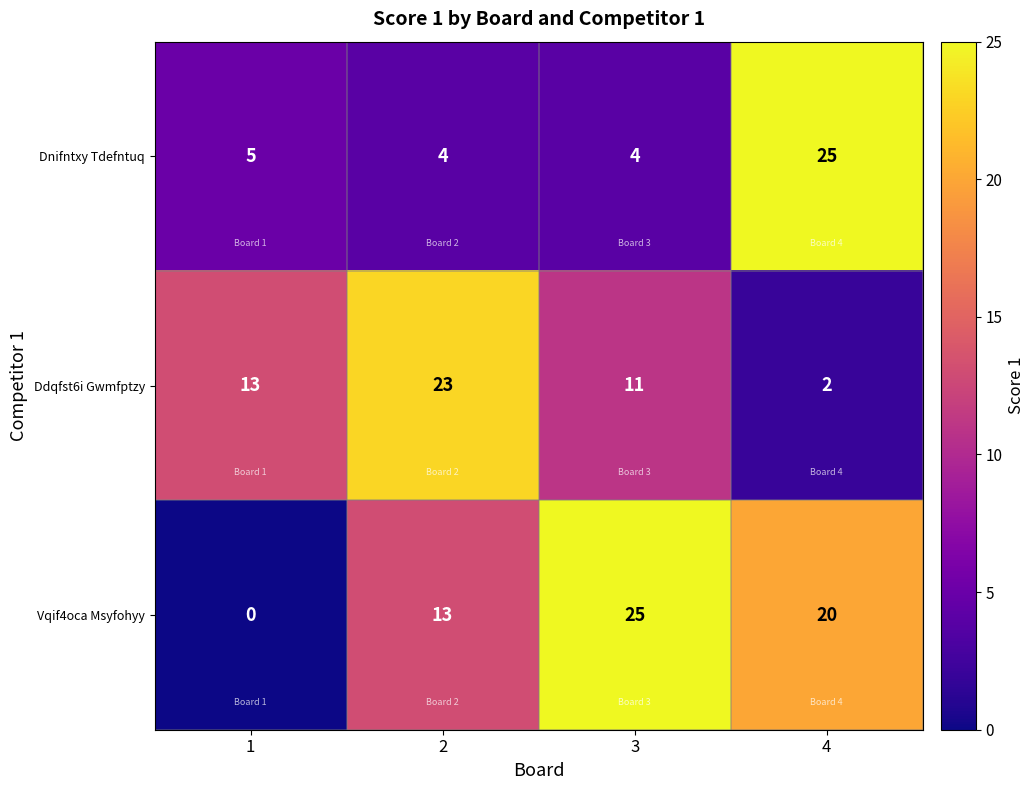

Reading left to right, list all the values displayed in this chart.

Dnifntxy Tdefntuq: 5	4	4	25
Ddqfst6i Gwmfptzy: 13	23	11	2
Vqif4oca Msyfohyy: 0	13	25	20